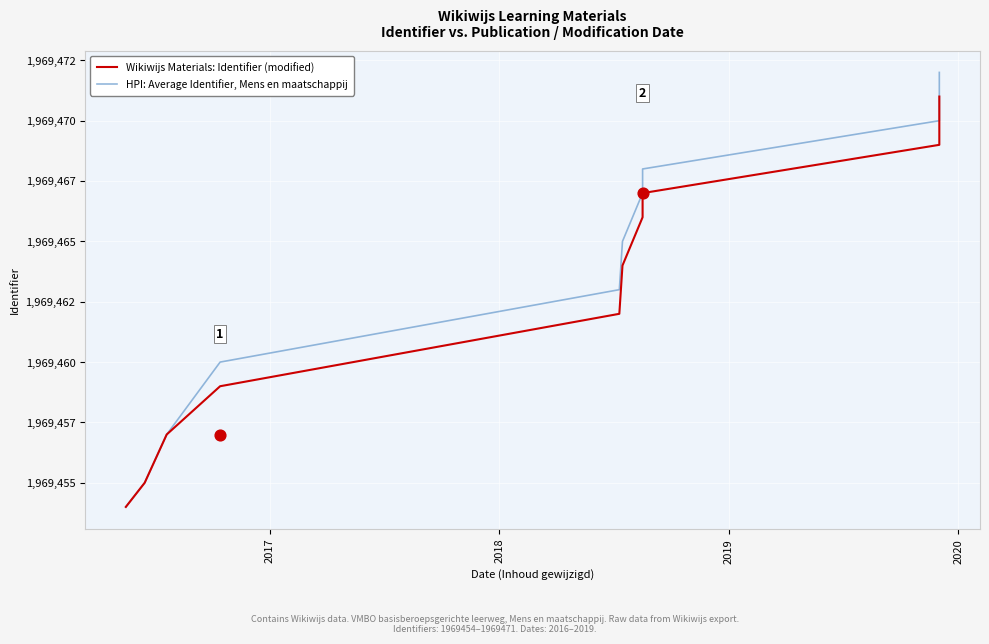

At how many categories does at least one series exceed 1969457?

7